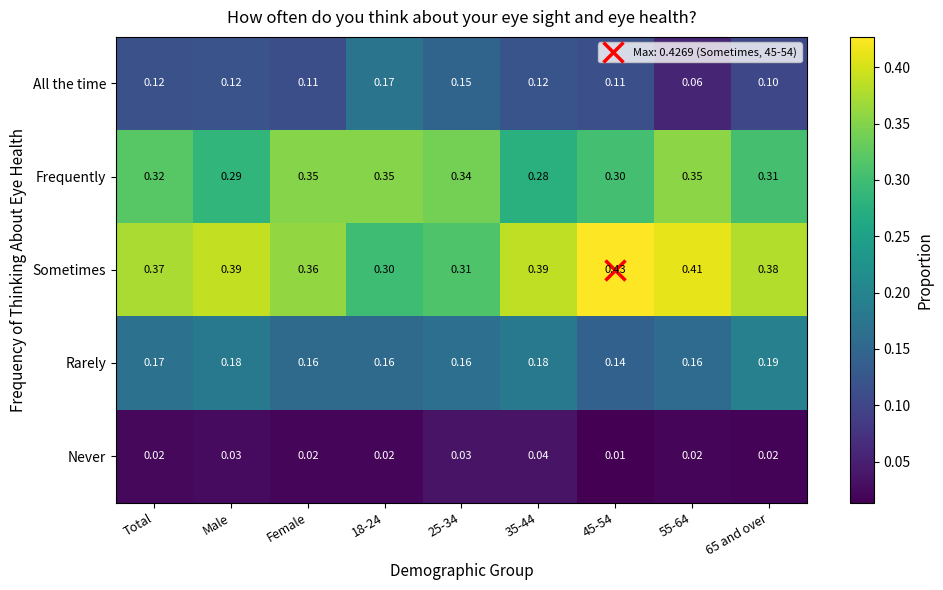

Rank the series at 35-44 from lowest to highest value.

Never, All the time, Rarely, Frequently, Sometimes